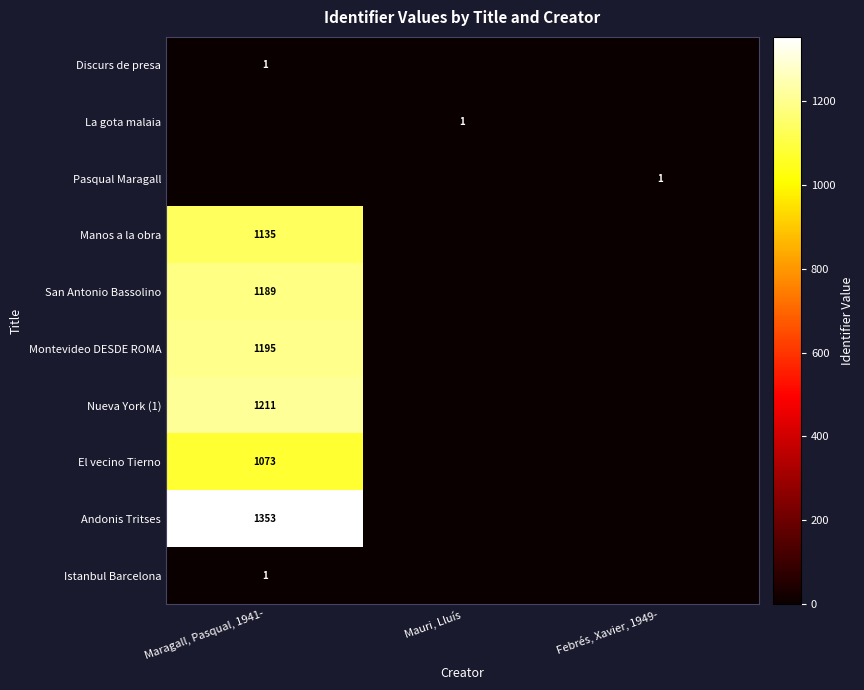

The Montevideo DESDE ROMA series shows 457 at Maragall, Pasqual, 1941-. True or false?

False